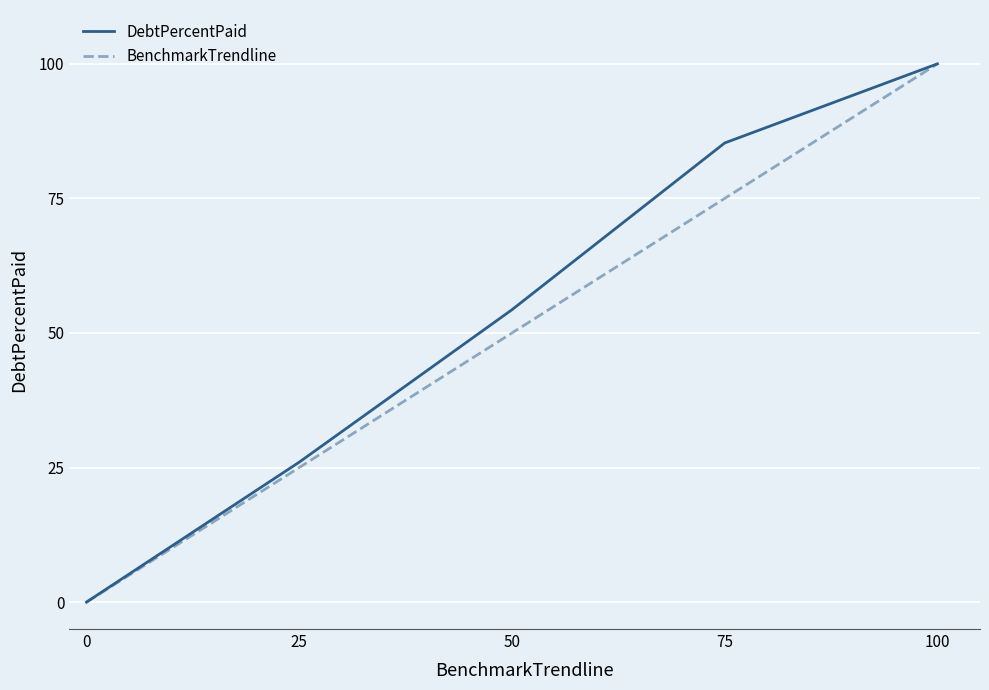

At how many categories does at least one series exceed 89?

1